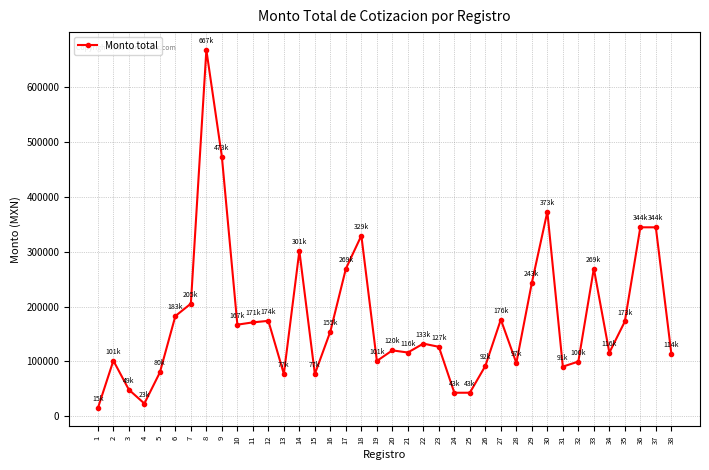

What is the value of the 2nd point from the left?

101476.8